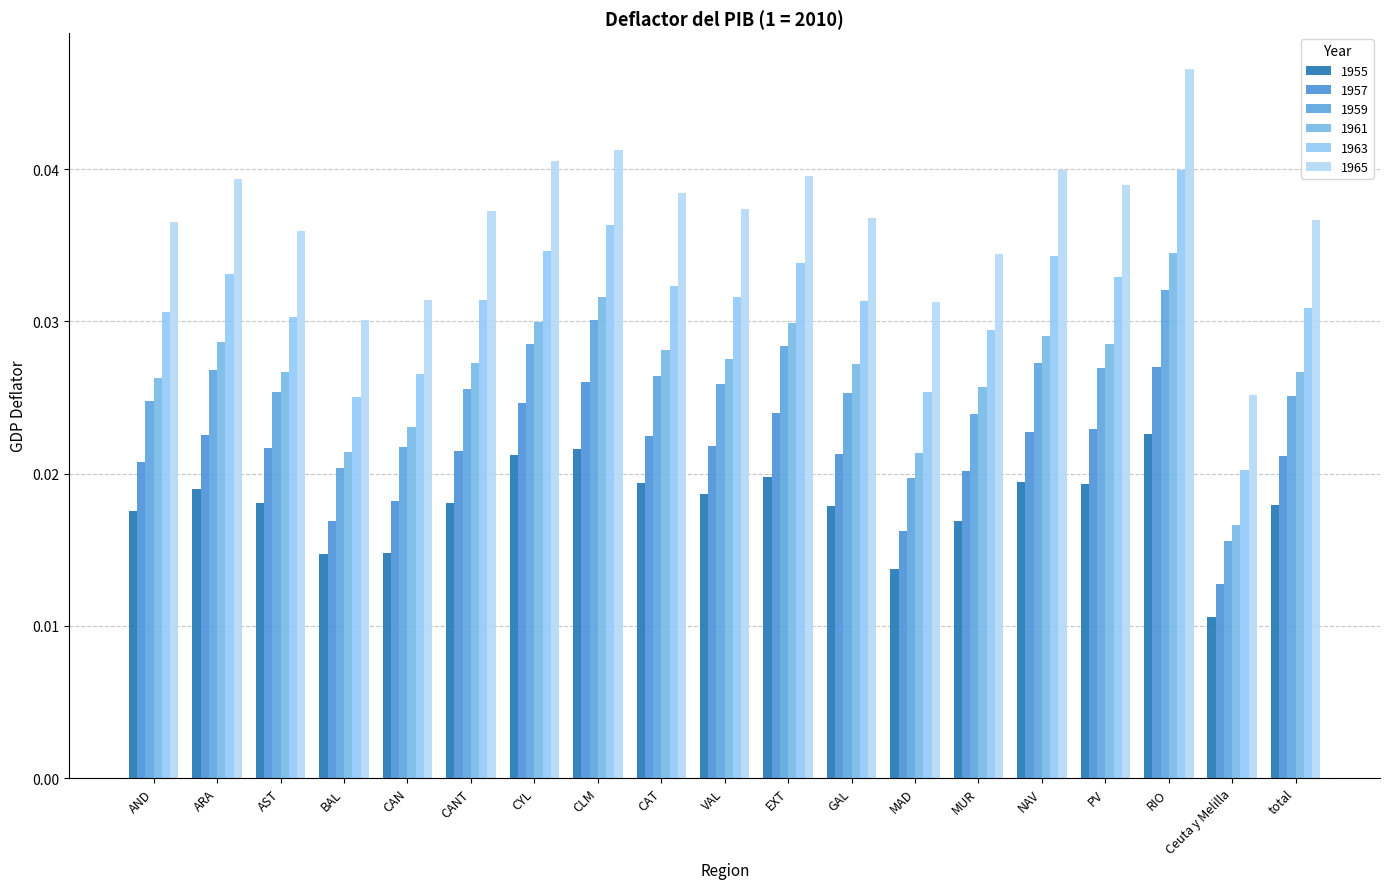

List the series in order of their peak value, lowest first.

1955, 1957, 1959, 1961, 1963, 1965